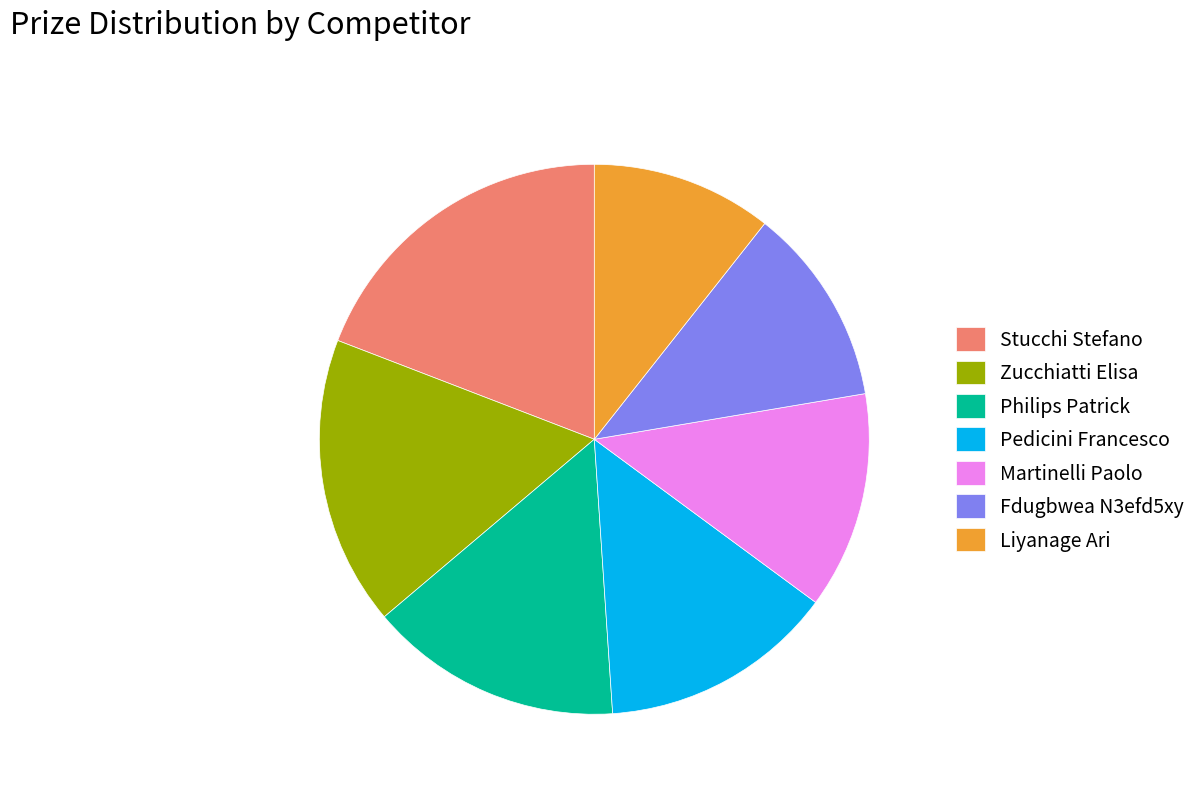

The Stucchi Stefano slice represents 19% of the pie. True or false?

True